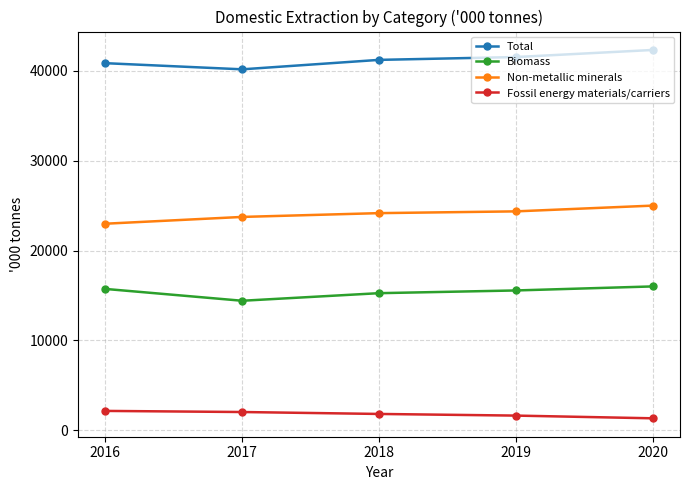

True or false: Biomass has more than 1 interior local peaks.

False